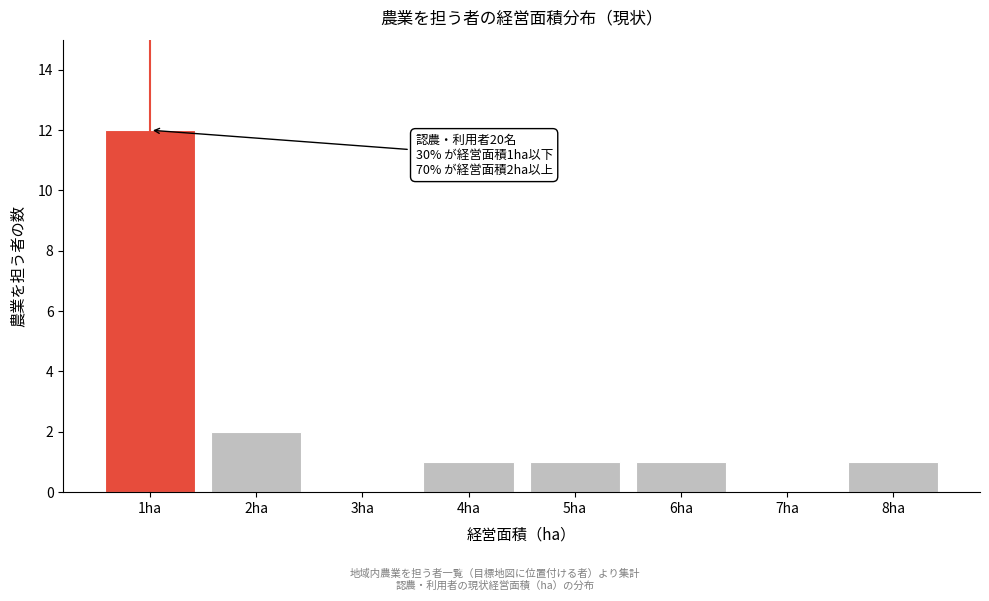

Which range on the x-axis has the tallest bar?

0.5 to 1.5